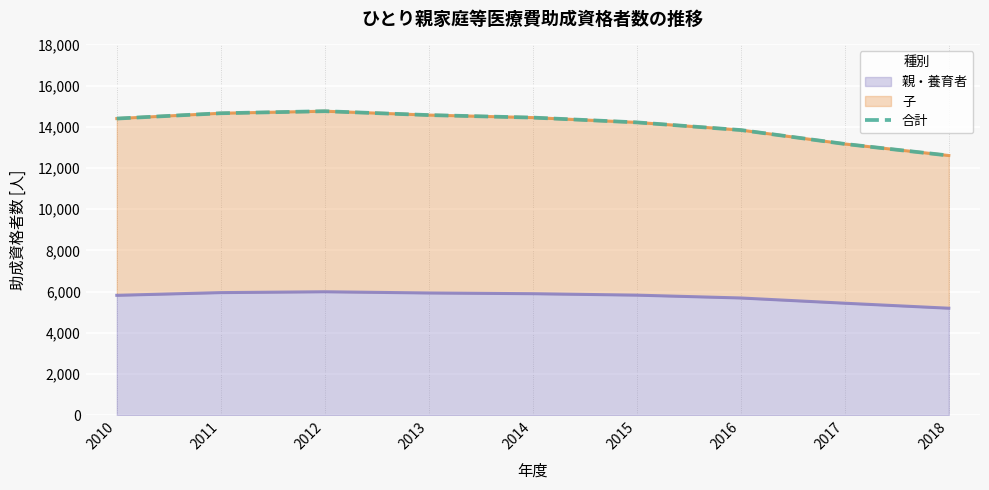

What is the change in value from 2011 to 2013?

-89